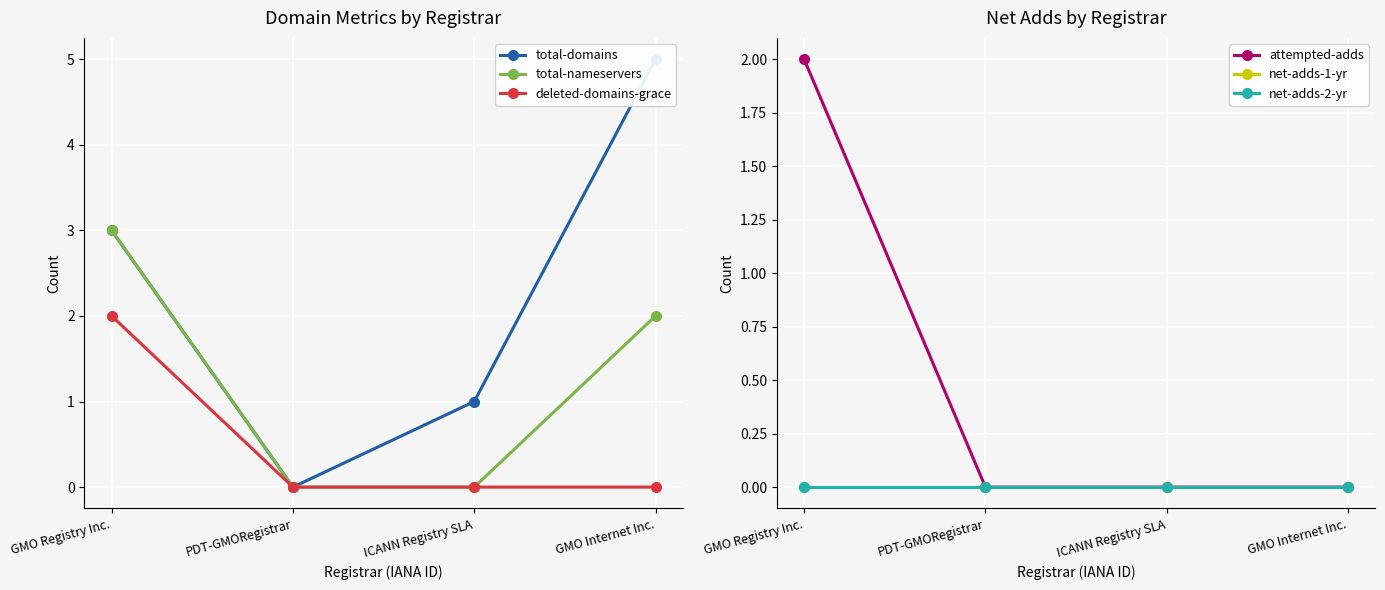

Reading left to right, extract all data points from this chart.

total-domains: GMO Registry Inc.=3	PDT-GMORegistrar=0	ICANN Registry SLA=1	GMO Internet Inc.=5
total-nameservers: GMO Registry Inc.=3	PDT-GMORegistrar=0	ICANN Registry SLA=0	GMO Internet Inc.=2
deleted-domains-grace: GMO Registry Inc.=2	PDT-GMORegistrar=0	ICANN Registry SLA=0	GMO Internet Inc.=0
attempted-adds: GMO Registry Inc.=2	PDT-GMORegistrar=0	ICANN Registry SLA=0	GMO Internet Inc.=0
net-adds-1-yr: GMO Registry Inc.=0	PDT-GMORegistrar=0	ICANN Registry SLA=0	GMO Internet Inc.=0
net-adds-2-yr: GMO Registry Inc.=0	PDT-GMORegistrar=0	ICANN Registry SLA=0	GMO Internet Inc.=0